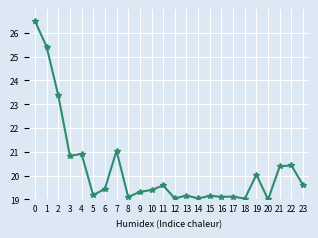

Count the number of data series in this chart.

1